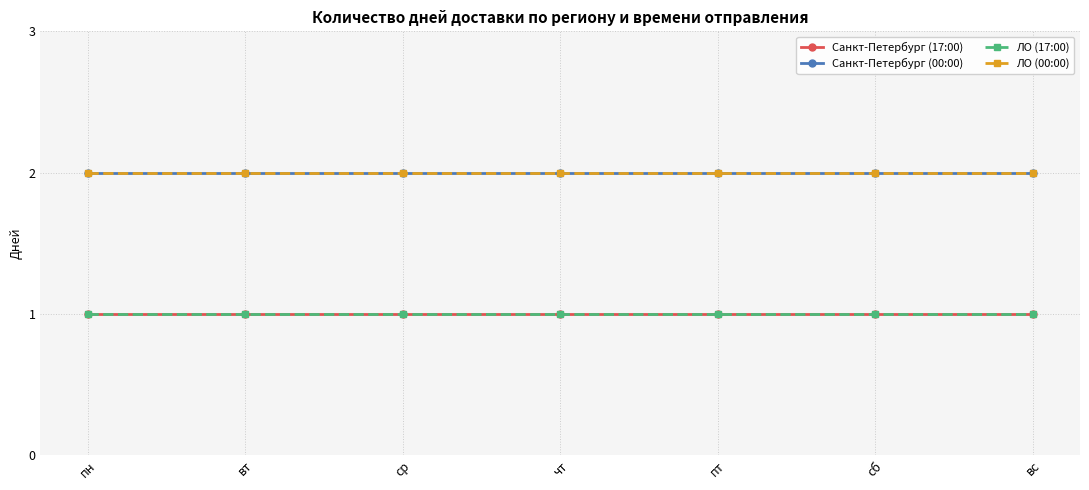

What is the greatest value displayed?

2